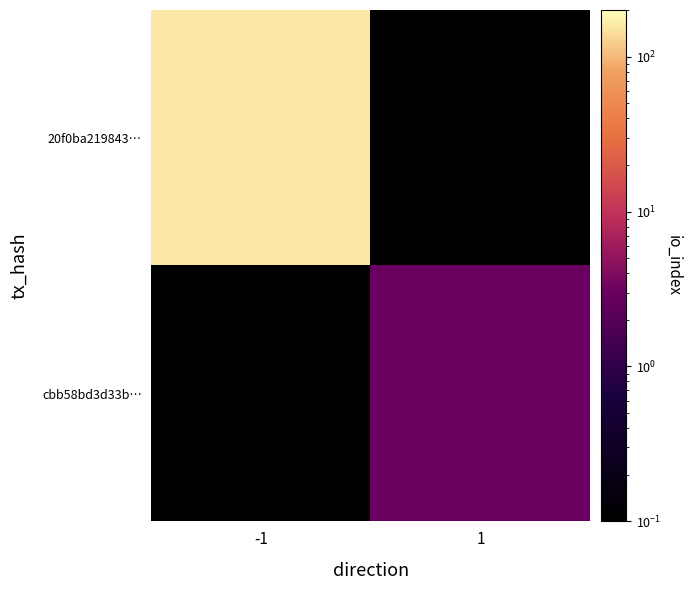

Reading left to right, list all the values displayed in this chart.

20f0ba219843…: -1=155.0	1=0.0
cbb58bd3d33b…: -1=0.0	1=3.0